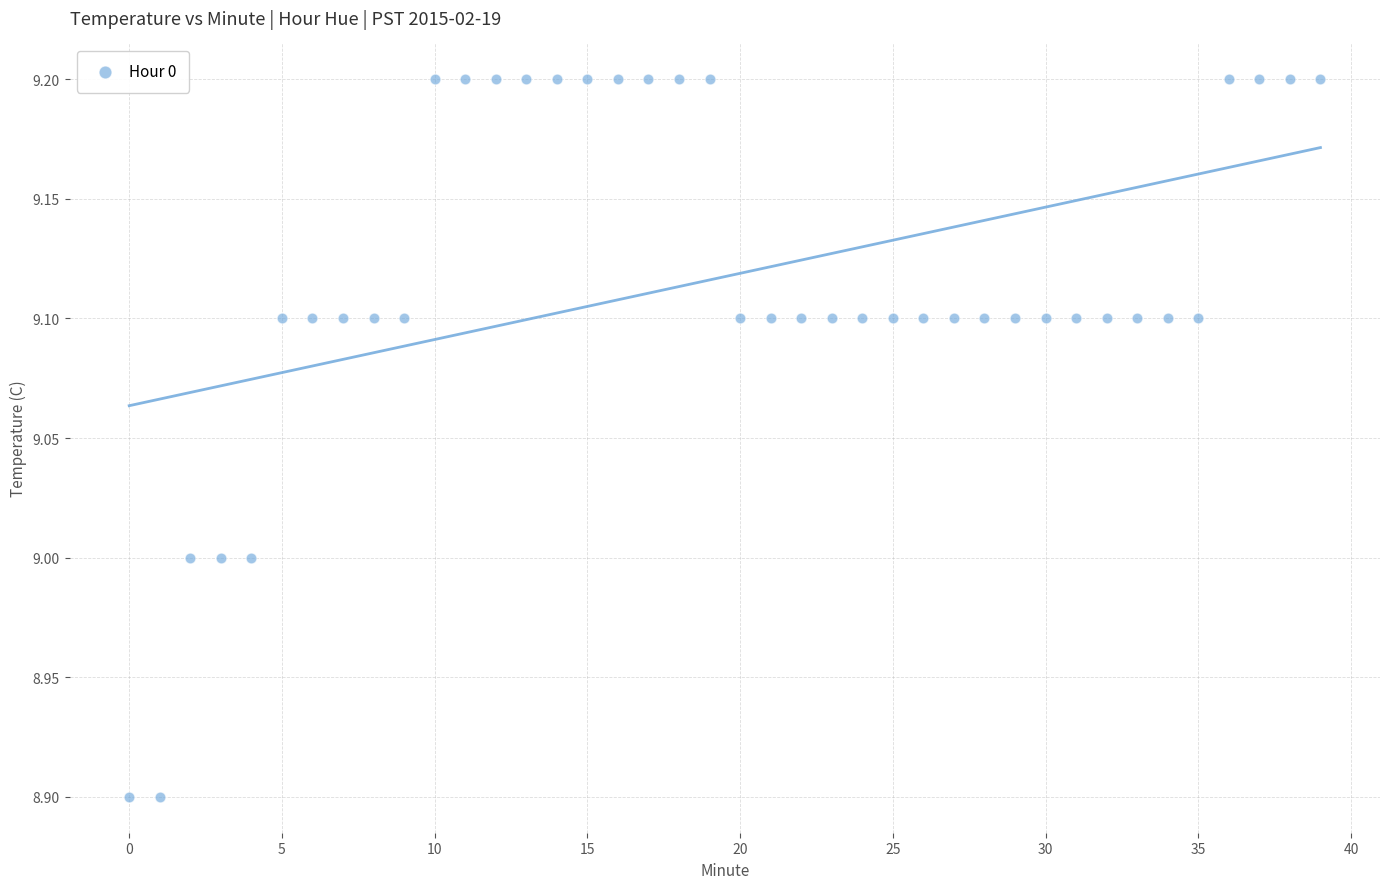

What is the range of Y values (max minus min)?

0.3